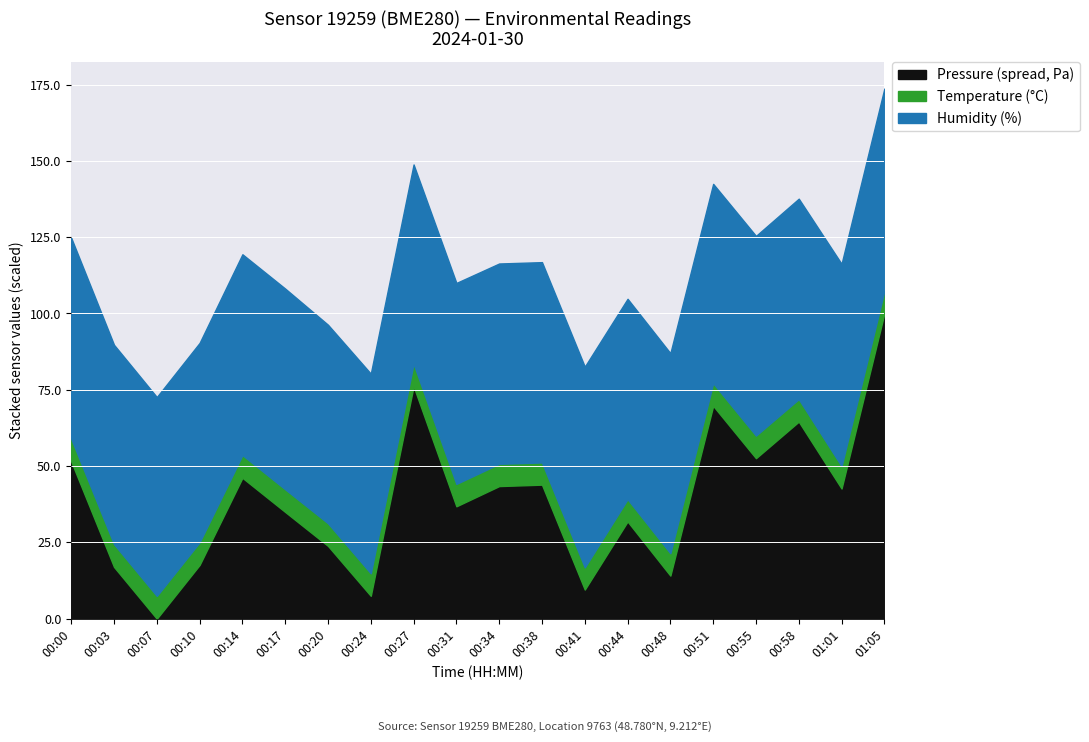

Count the number of categories in the chart.

20